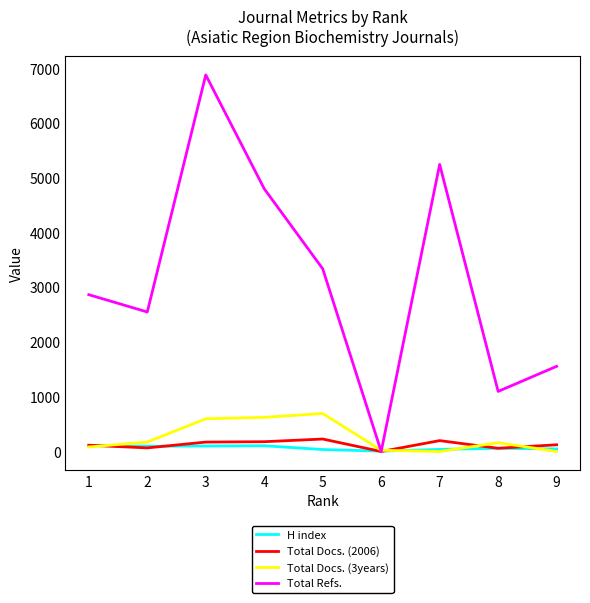

What is the difference between the highest and lowest values at 7?

5245